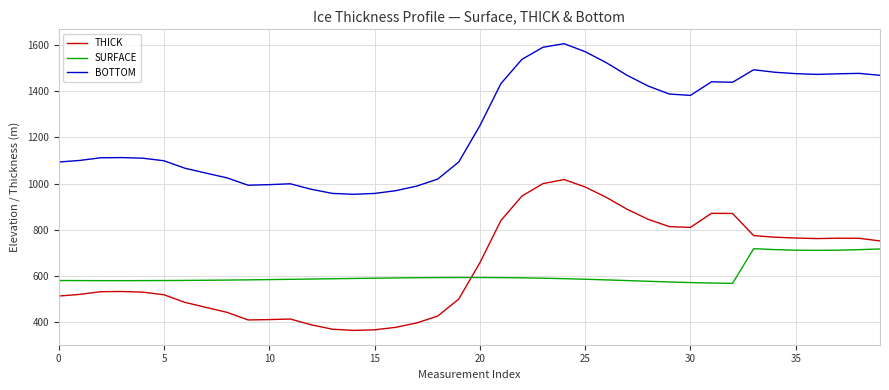

At how many categories does at least one series exceed 458?

40